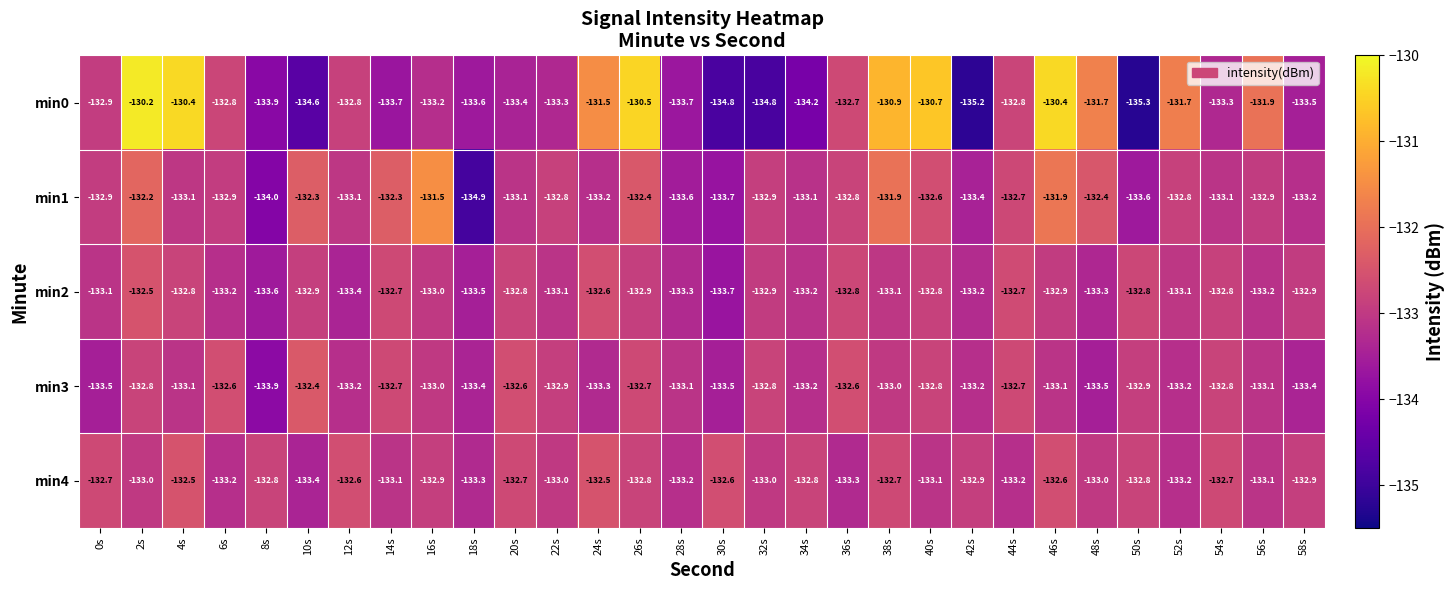

Which series has the widest spread of values?

min0